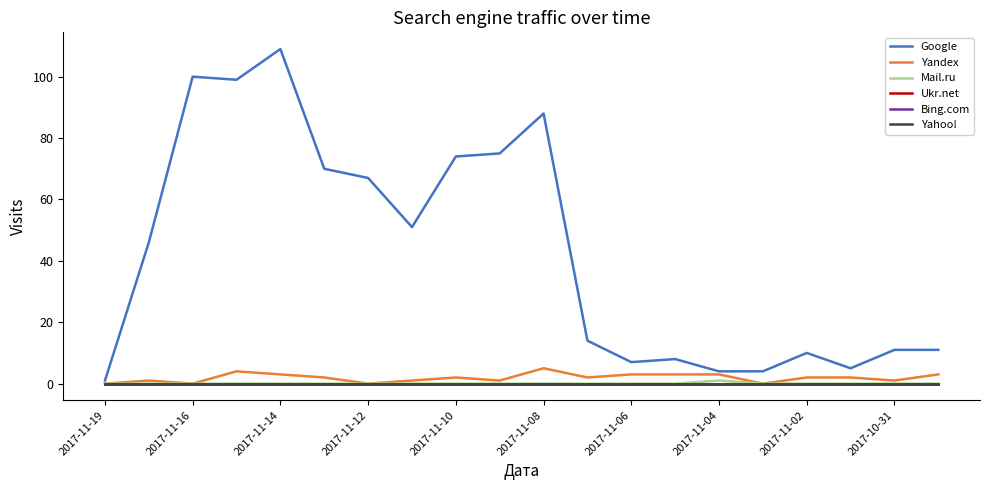

What are all the series names shown in the legend?

Google, Yandex, Mail.ru, Ukr.net, Bing.com, Yahoo!